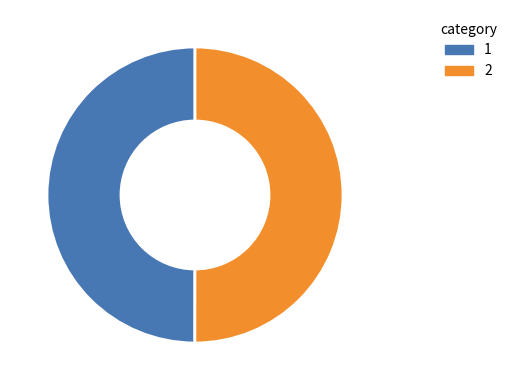

How many segments does this pie chart have?

2